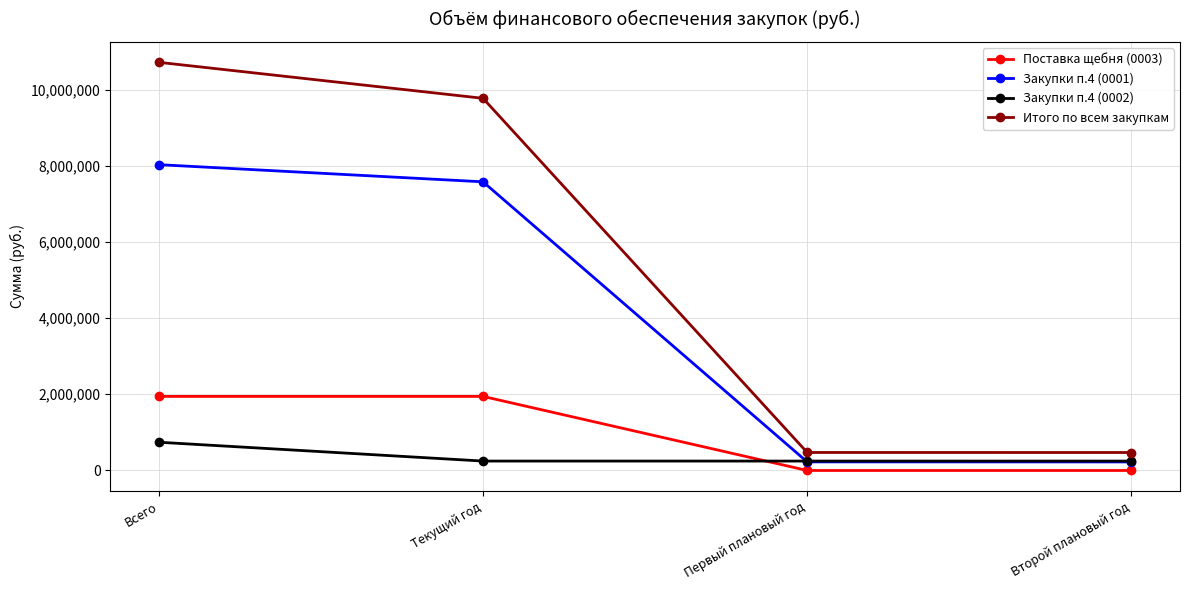

Which series changed the most between Всего and Второй плановый год?

Итого по всем закупкам